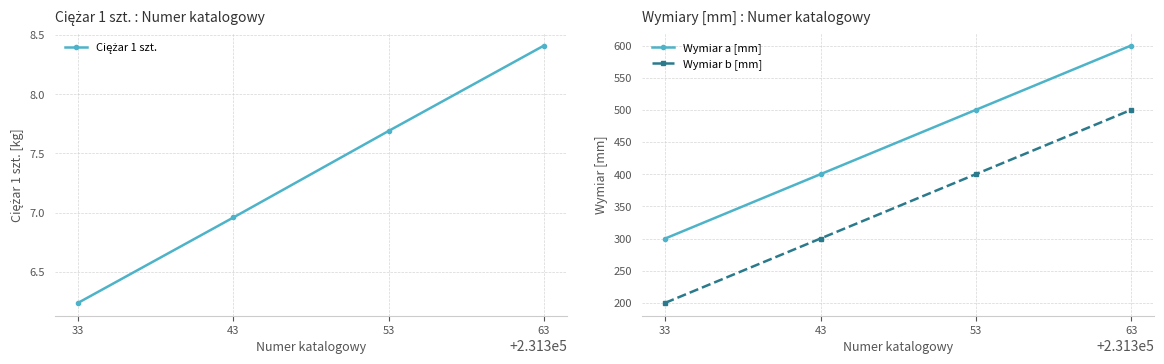

What is the spread (max minus min) of values at 33?

293.8